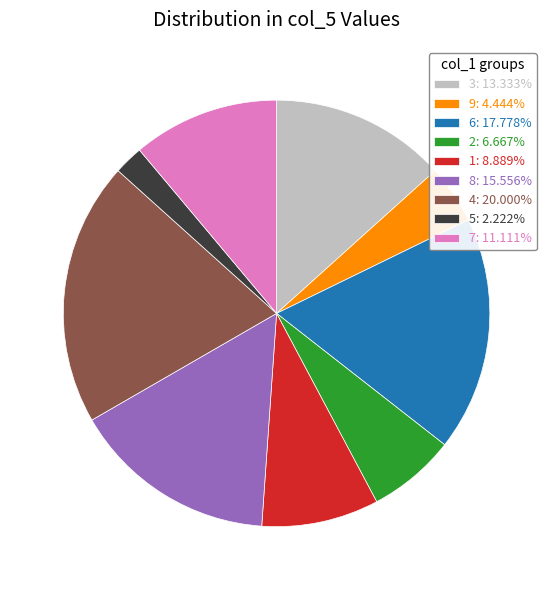

Does 1 represent more than half of the total?

No